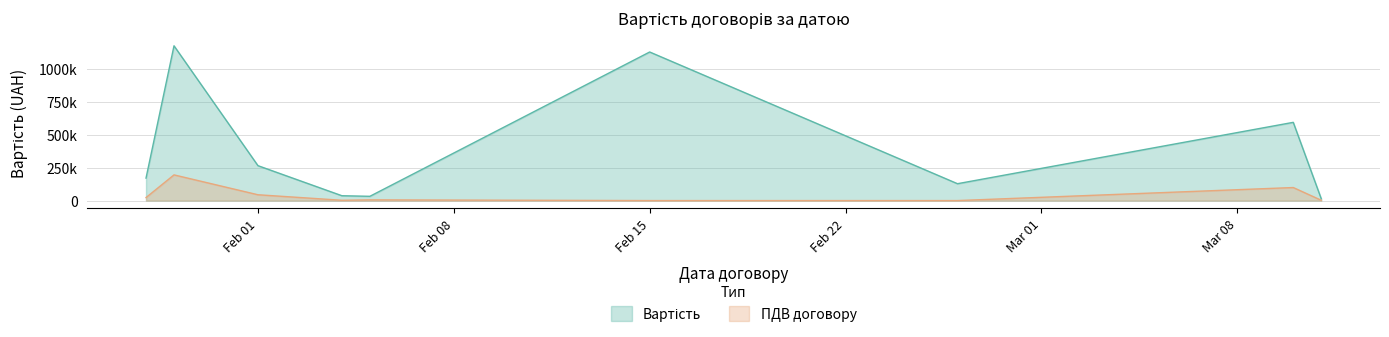

True or false: Вартість and ПДВ договору intersect in this chart.

False